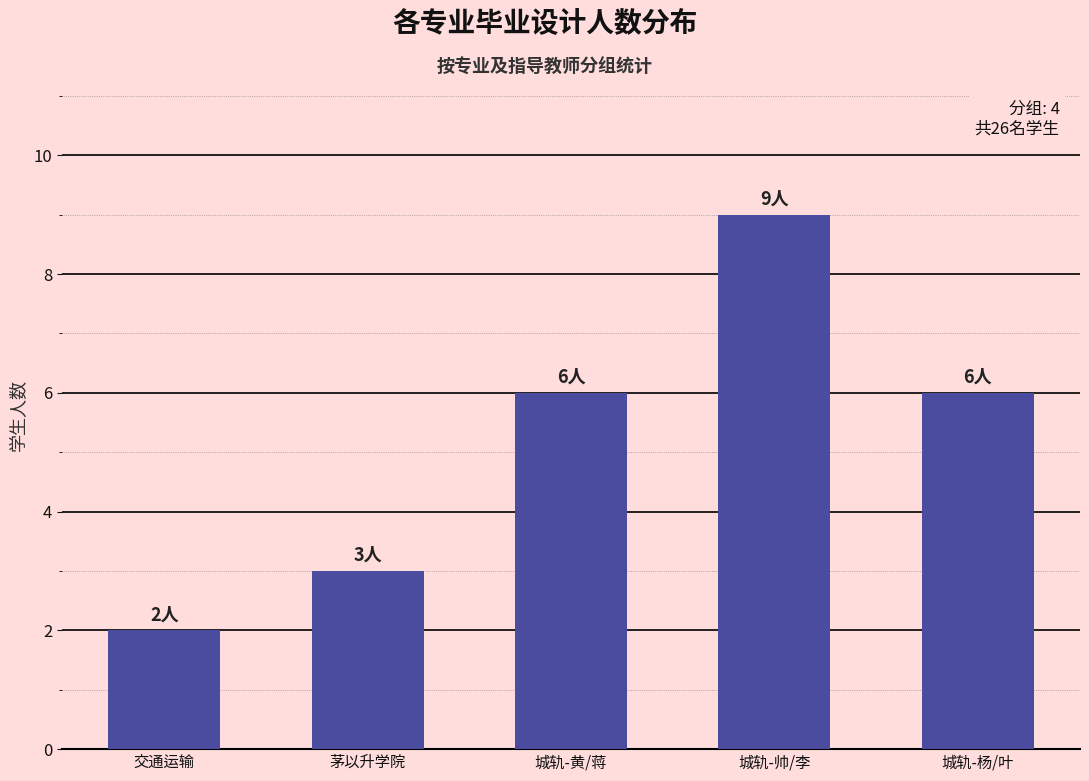

The chart shows a value of 1 at 茅以升学院. True or false?

False